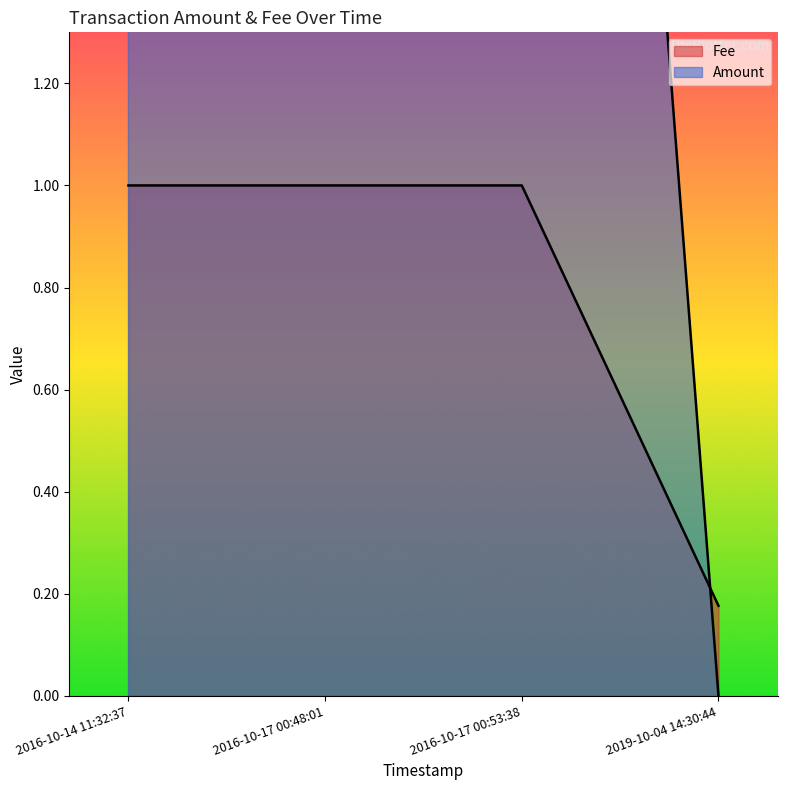

What is the spread (max minus min) of values at 2016-10-17 00:48:01?

4.0